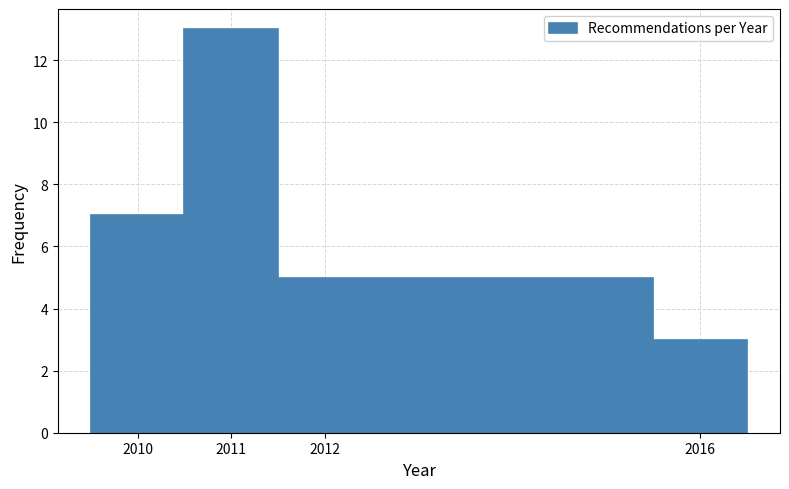

Reading left to right, list every bar in this chart as the range it spans on the x-axis followed by its height. The values are not printed on the chart, so give them approximately, as read against the axis.

2009.5 to 2010.5: 7
2010.5 to 2011.5: 13
2011.5 to 2015.5: 5
2015.5 to 2016.5: 3